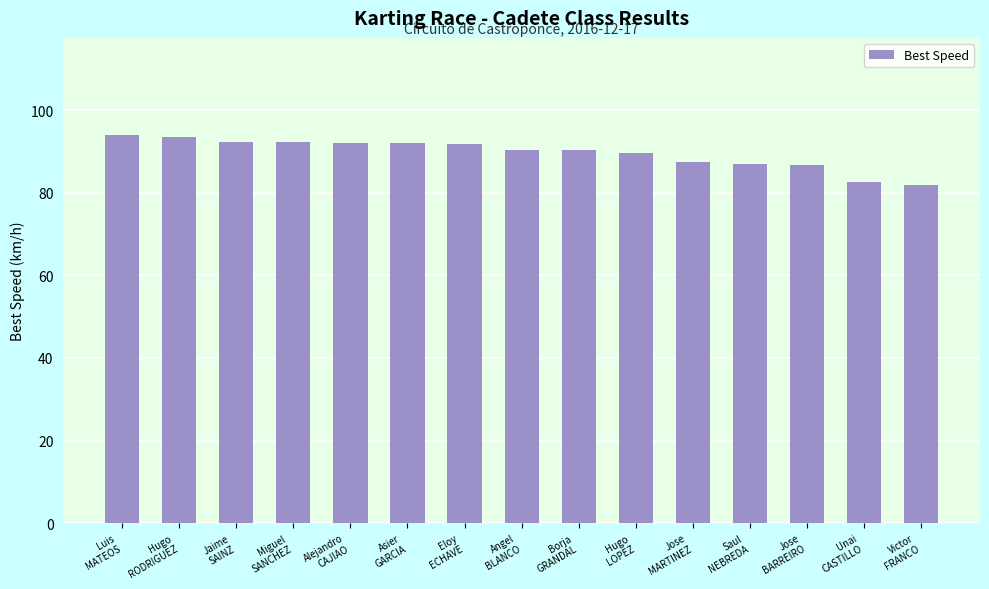

Does the chart contain any negative values?

No